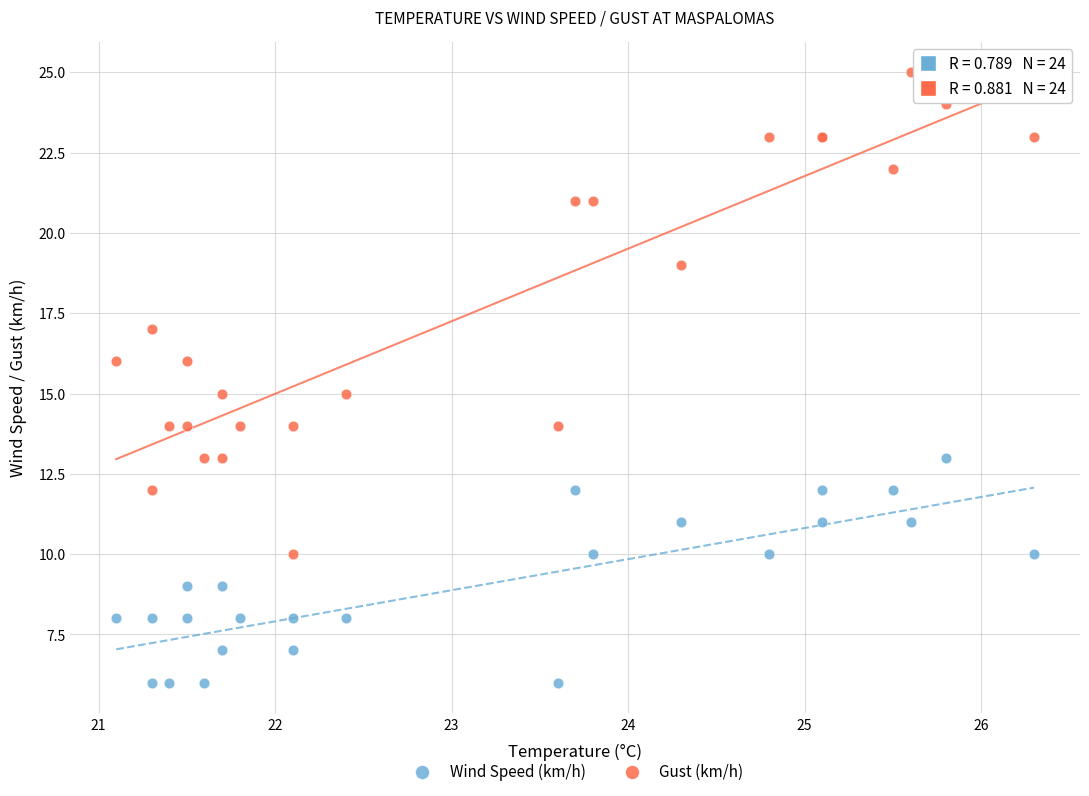

Which series has the widest spread of Y values?

Gust (km/h)